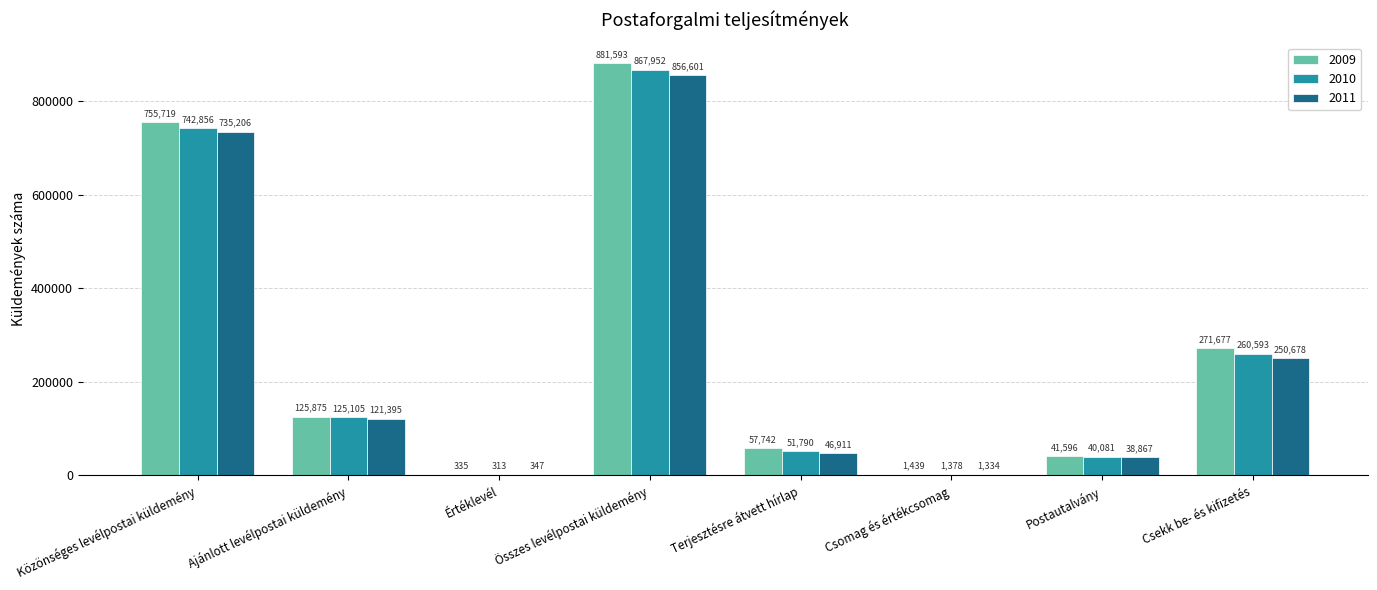

What are all the series names shown in the legend?

2009, 2010, 2011